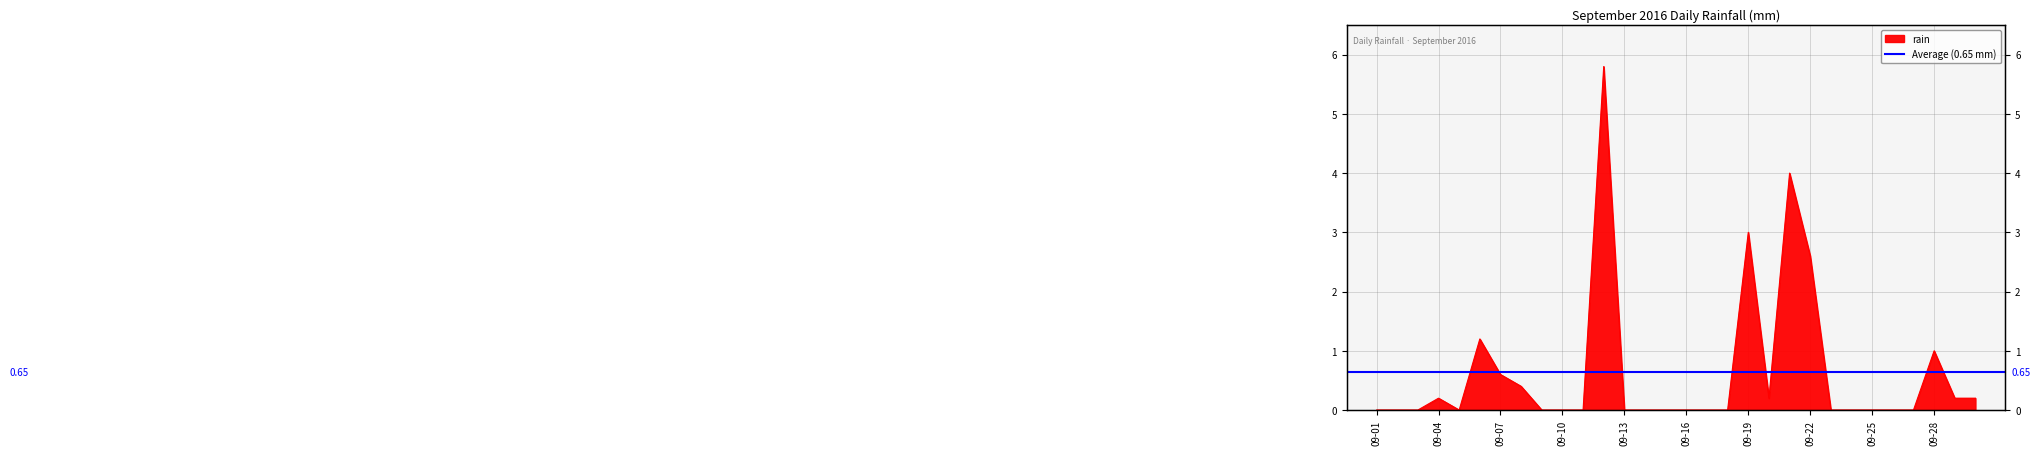

The value at 09-22 is 2.6. True or false?

True